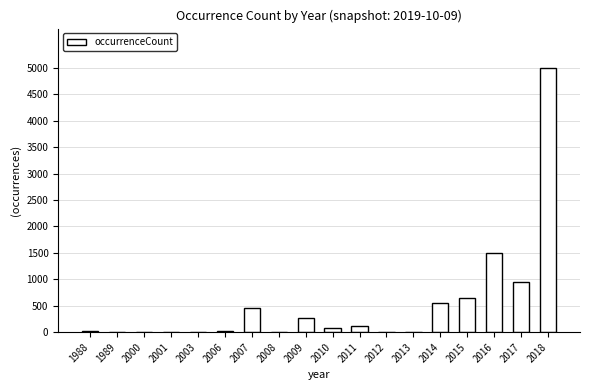

Are the bars horizontal?

No